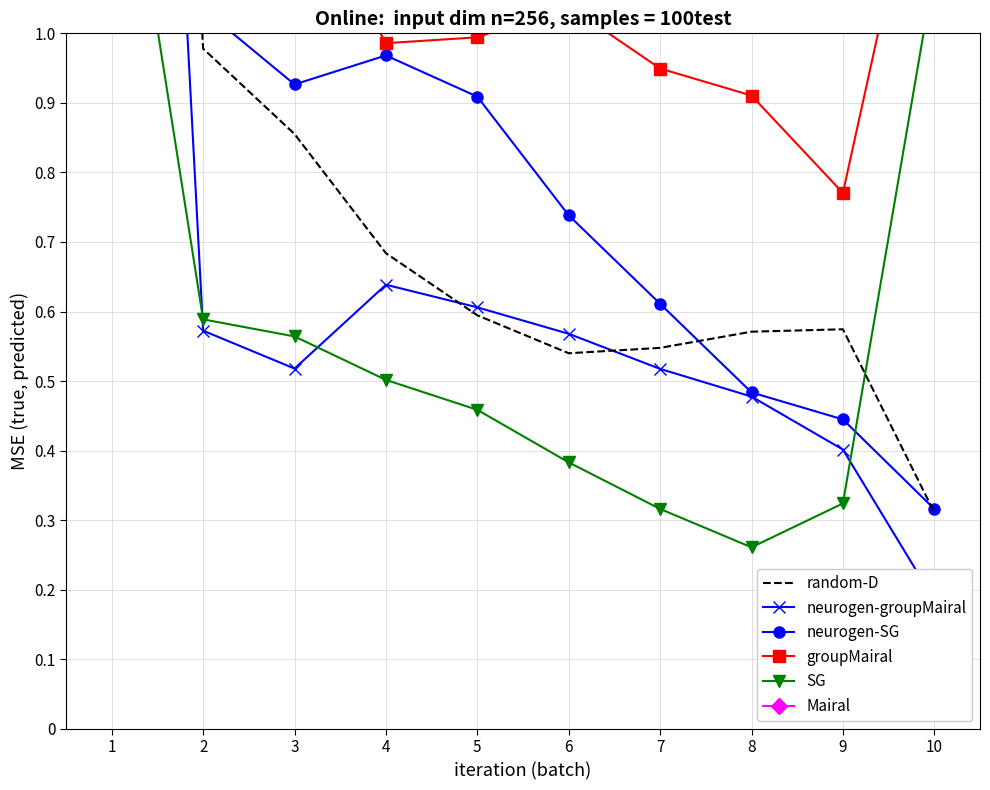

What is the spread (max minus min) of values at 4?

1.2